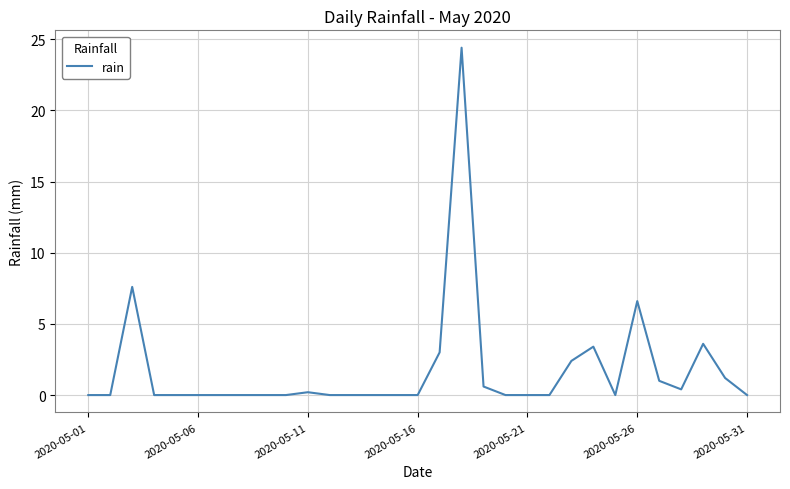

What is the average value?

1.8